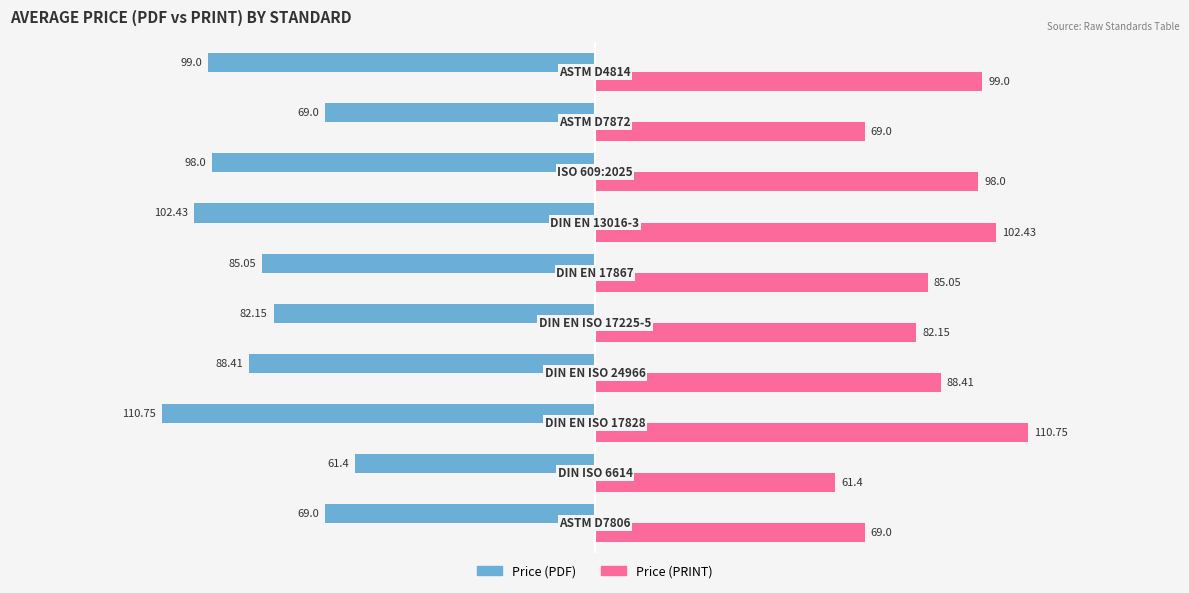

What is the difference between the second highest and second lowest values in the Price (PRINT) series?

33.4